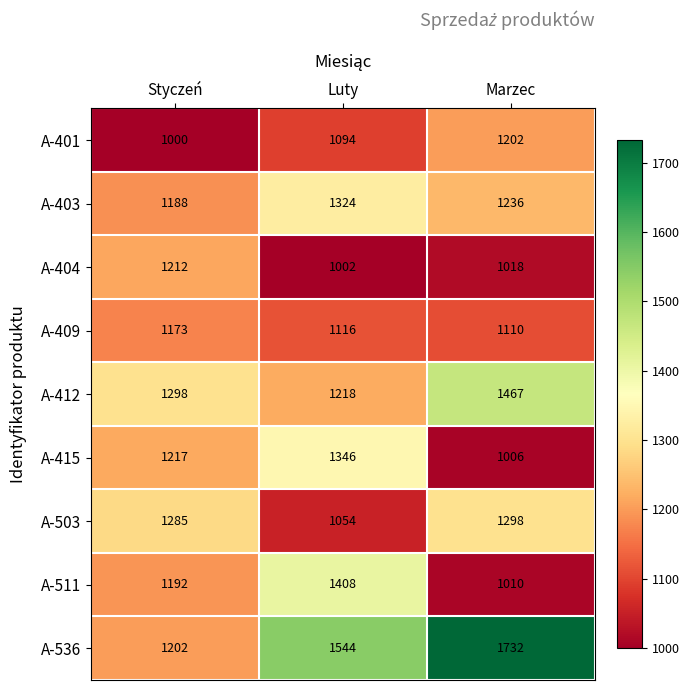

Reading left to right, what are all the values shown in this chart?

A-401: Styczeń=1000	Luty=1094	Marzec=1202
A-403: Styczeń=1188	Luty=1324	Marzec=1236
A-404: Styczeń=1212	Luty=1002	Marzec=1018
A-409: Styczeń=1173	Luty=1116	Marzec=1110
A-412: Styczeń=1298	Luty=1218	Marzec=1467
A-415: Styczeń=1217	Luty=1346	Marzec=1006
A-503: Styczeń=1285	Luty=1054	Marzec=1298
A-511: Styczeń=1192	Luty=1408	Marzec=1010
A-536: Styczeń=1202	Luty=1544	Marzec=1732